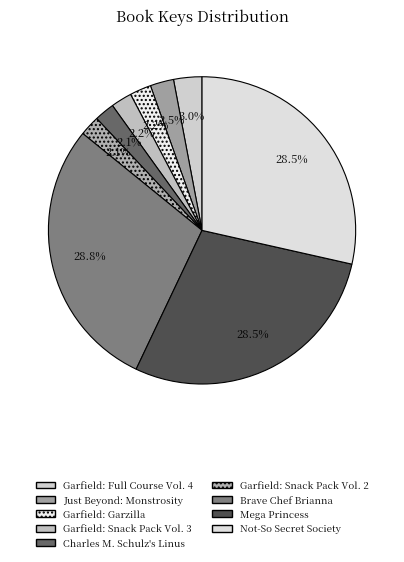

Is it true that Garfield: Snack Pack Vol. 3 is 8% of the pie?

False